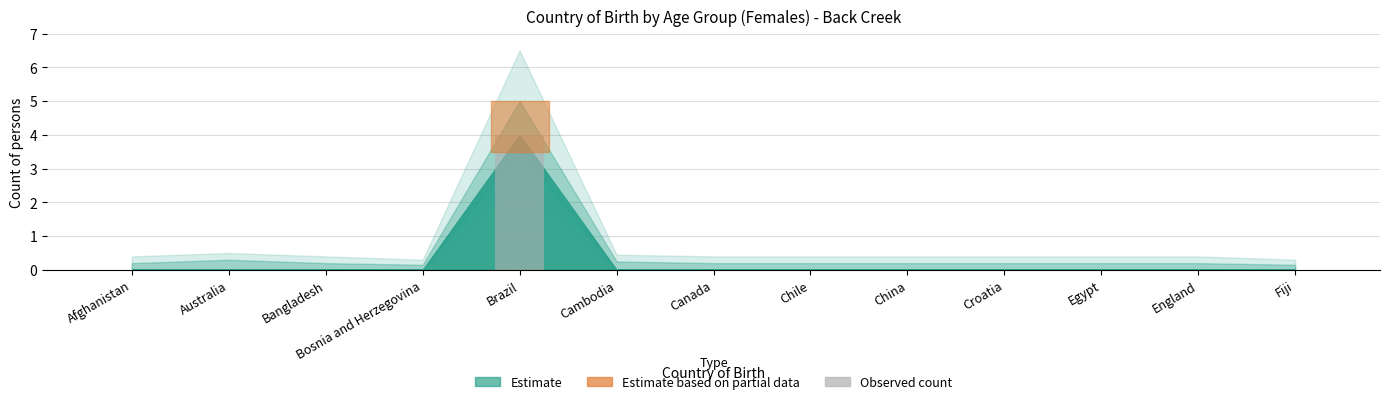

Count the number of categories in the chart.

13